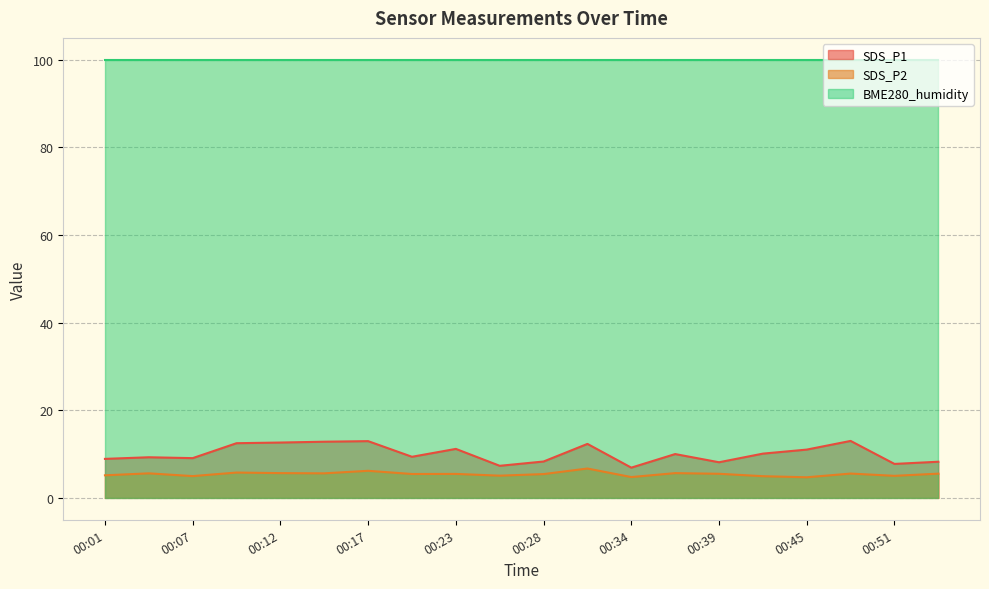

What is the average value of the SDS_P2 series?

5.4